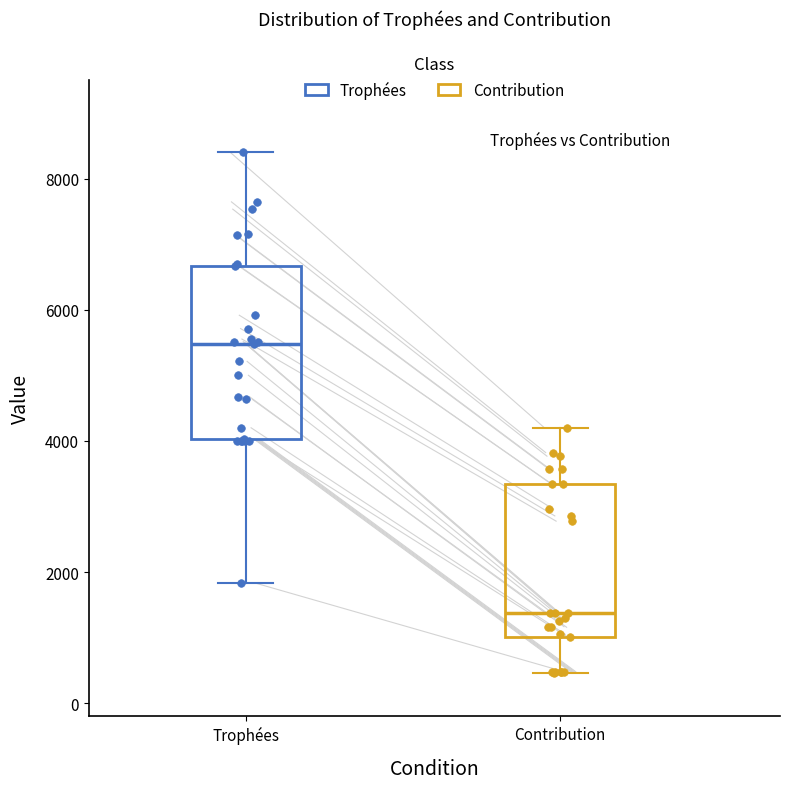

Which box has the lowest median line?

Contribution